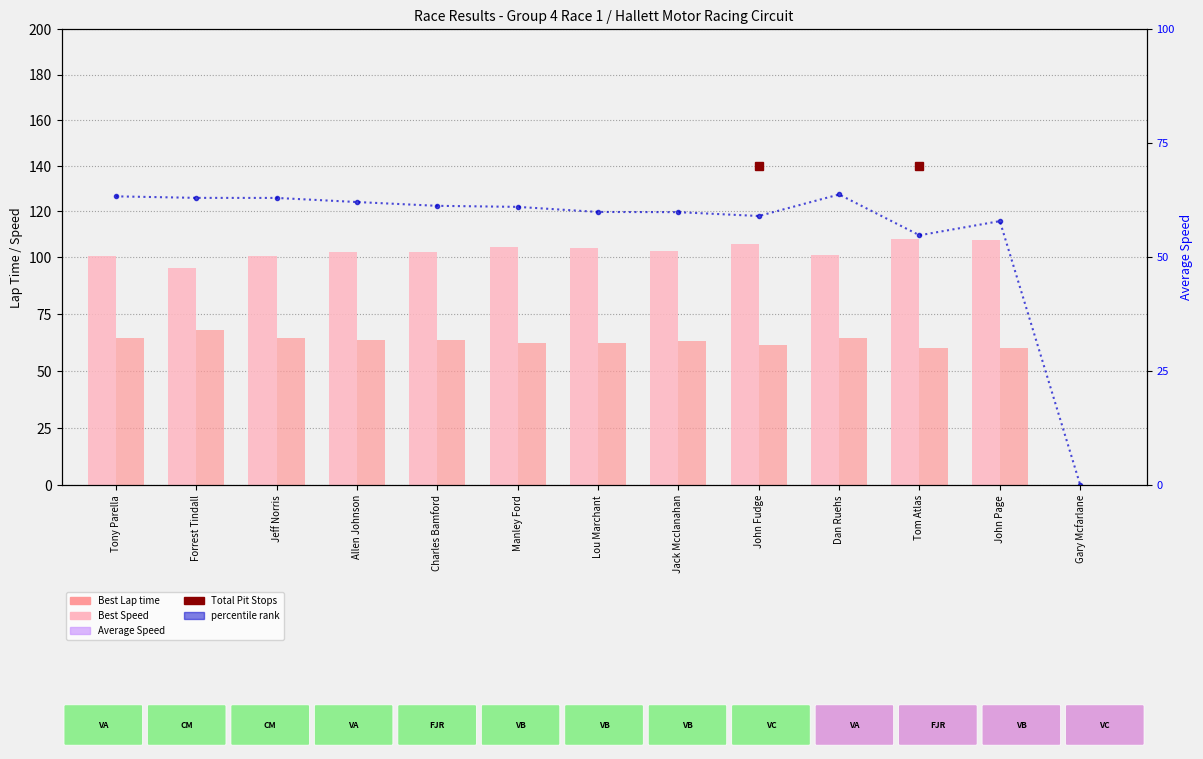

What is the difference between the maximum and minimum values in the Best Lap time series?

108.1